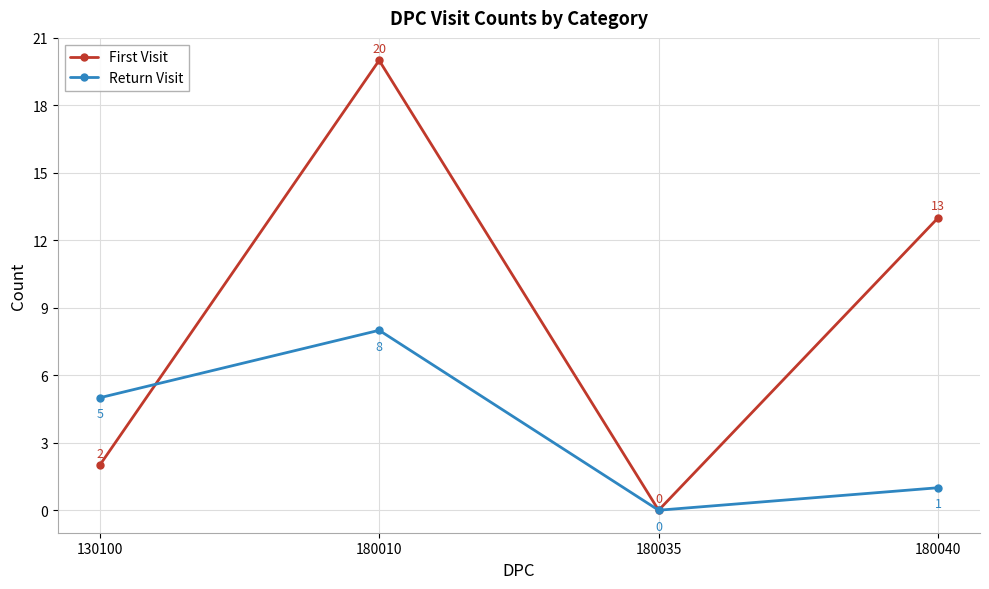

Between which two adjacent categories do Return Visit and First Visit first intersect?

130100 and 180010